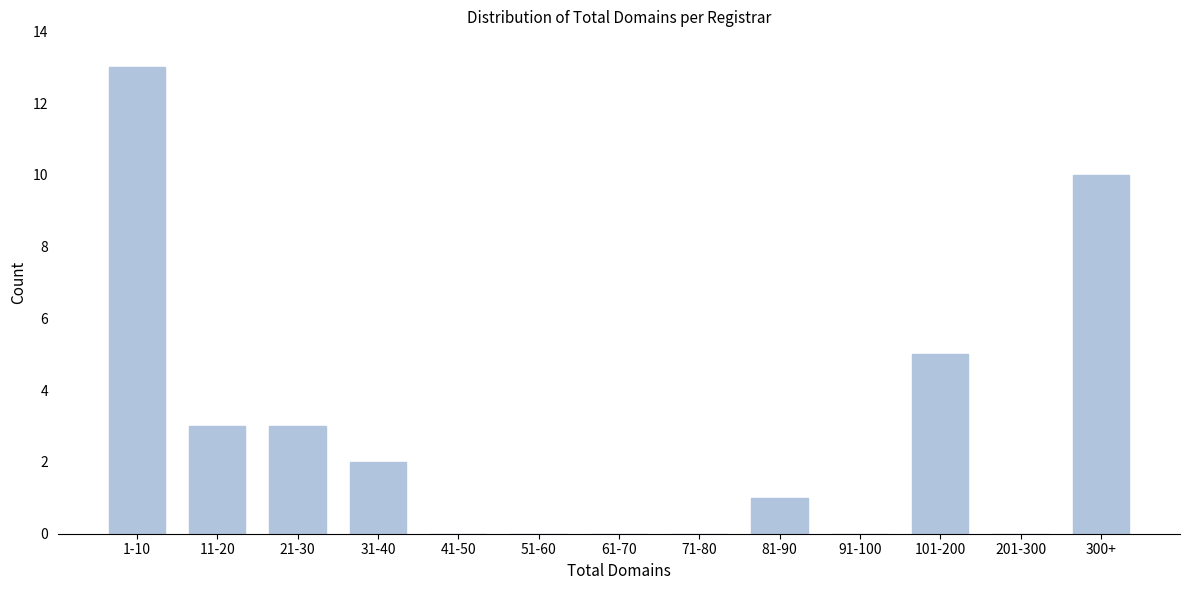

Reading left to right, list all the values displayed in this chart.

1-10=13	11-20=3	21-30=3	31-40=2	41-50=0	51-60=0	61-70=0	71-80=0	81-90=1	91-100=0	101-200=5	201-300=0	300+=10